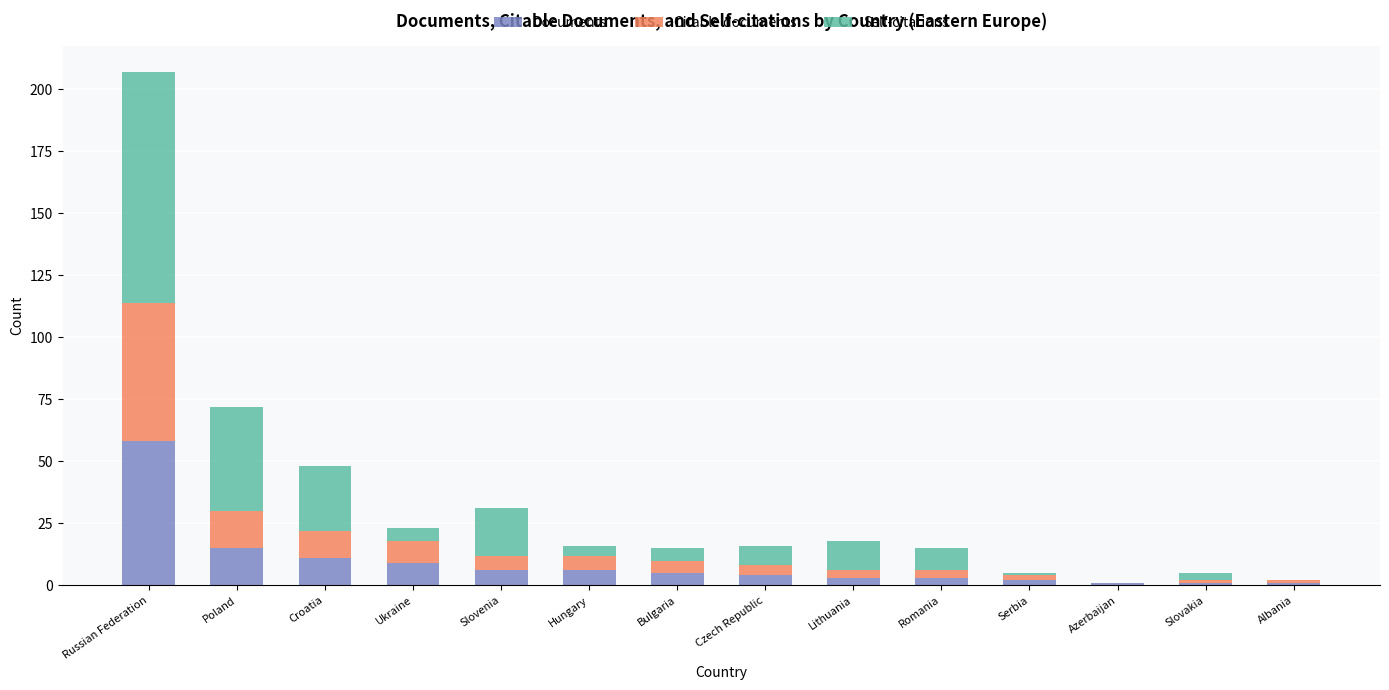

At which label does Documents reach its peak?

Russian Federation